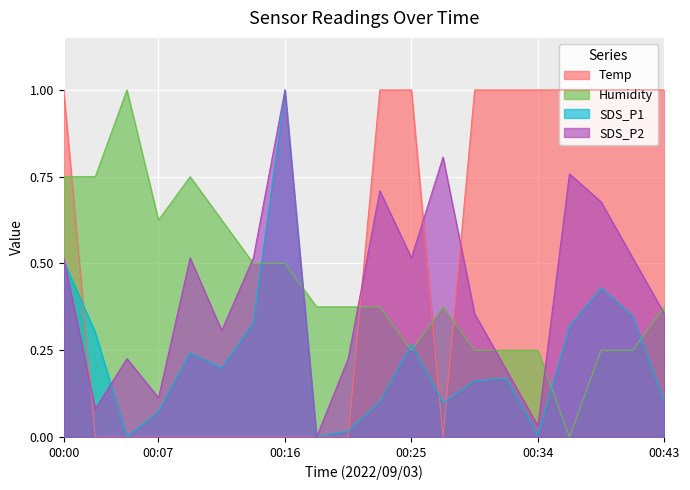

How many lines are shown in the chart?

4